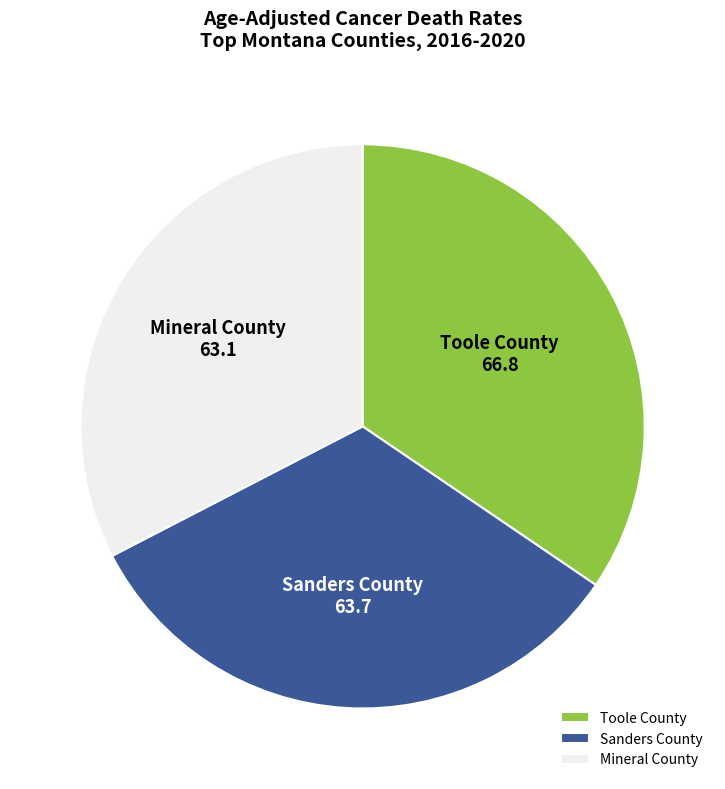

Do Mineral County and Sanders County together represent more than half of the pie?

Yes